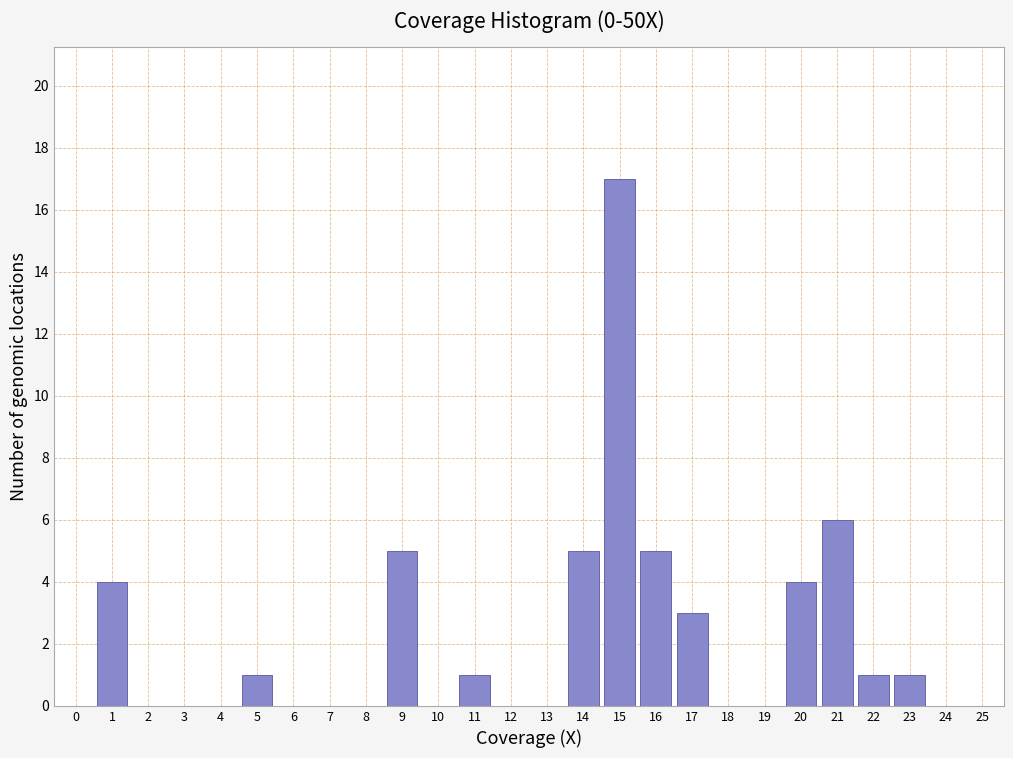

Reading right to left, list all the values displayed in this chart.

25=0	24=0	23=1	22=1	21=6	20=4	19=0	18=0	17=3	16=5	15=17	14=5	13=0	12=0	11=1	10=0	9=5	8=0	7=0	6=0	5=1	4=0	3=0	2=0	1=4	0=0